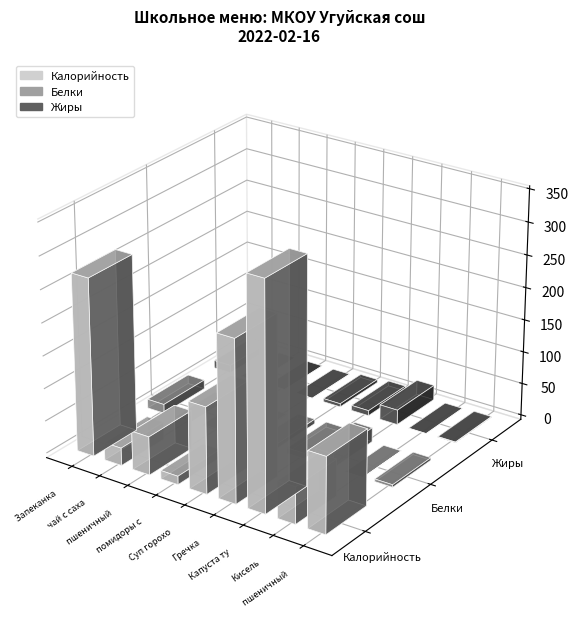

Which category has the highest value across all series?

Капуста тушенная